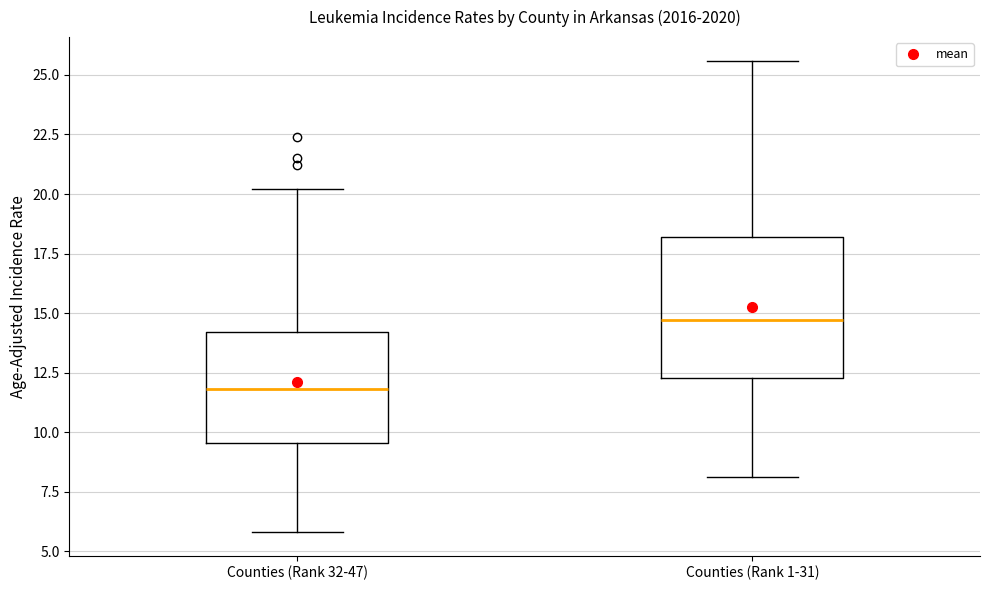

Reading left to right, read every box against the y-axis: the position of its median line, the range the box covers, and the ends of its whiskers. The values are not printed on the chart, so give them approximately, as read against the axis.

Counties (Rank 32-47): median 12.0, box 9.5 to 14.0, whiskers 6.0 to 20.0
Counties (Rank 1-31): median 14.5, box 12.5 to 18.0, whiskers 8.0 to 25.5